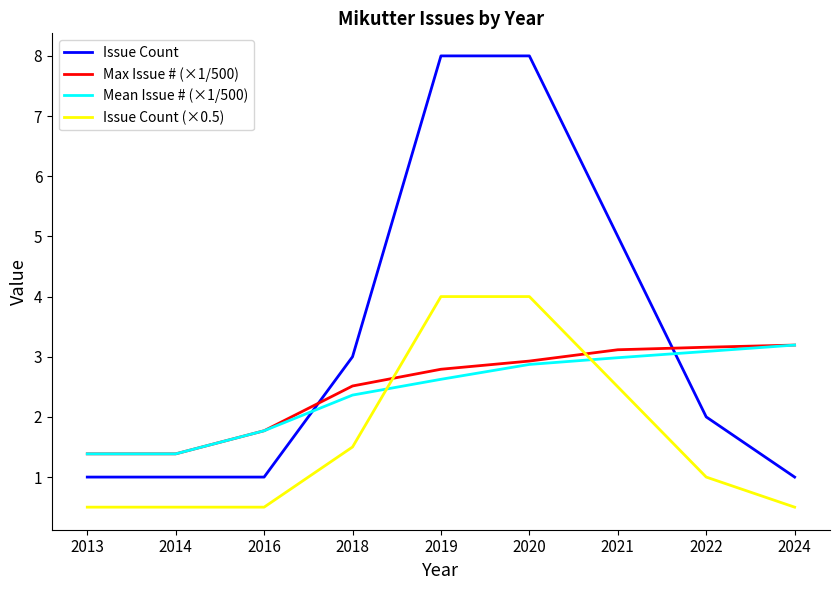

After their last crossing, which series has the higher values: Issue Count or Max Issue # (×1/500)?

Max Issue # (×1/500)